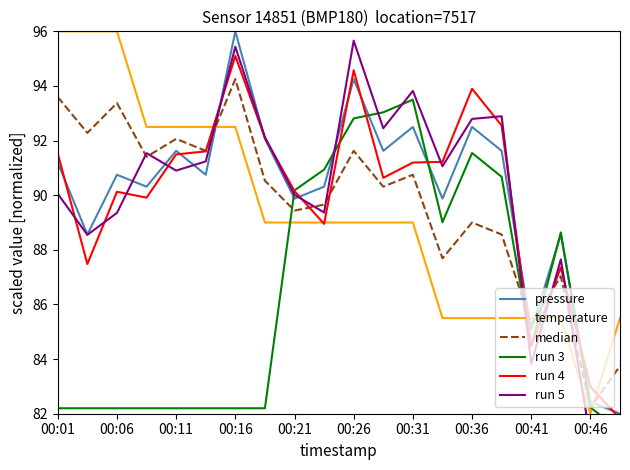

What is the total value across all series at 11?

547.1